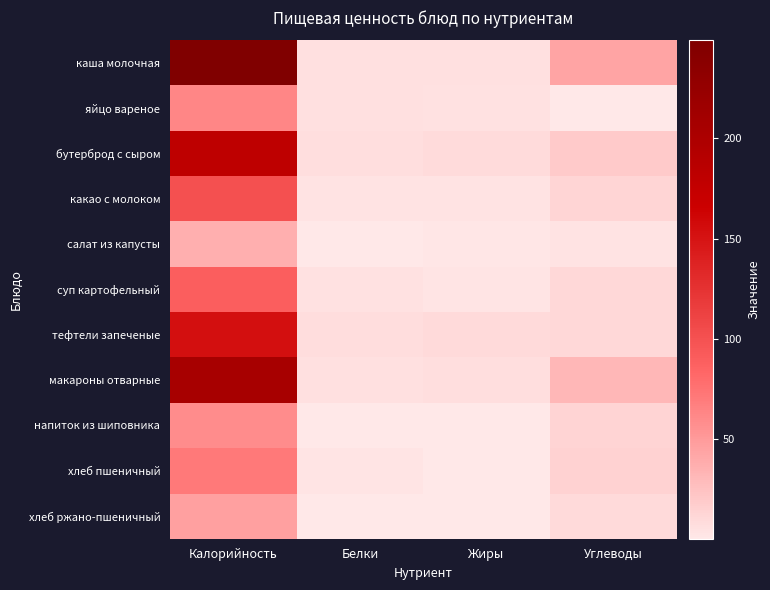

Reading left to right, what are all the values shown in this chart?

каша молочная: Калорийность=248.9	Белки=5.7	Жиры=5.8	Углеводы=43.5
яйцо вареное: Калорийность=63.0	Белки=5.1	Жиры=4.6	Углеводы=0.3
бутерброд с сыром: Калорийность=180.3	Белки=6.7	Жиры=8.4	Углеводы=19.4
какао с молоком: Калорийность=100.4	Белки=3.6	Жиры=3.6	Углеводы=12.6
салат из капусты: Калорийность=36.2	Белки=0.8	Жиры=1.9	Углеводы=3.9
суп картофельный: Калорийность=88.7	Белки=4.6	Жиры=2.9	Углеводы=10.1
тефтели запеченые: Калорийность=152.7	Белки=7.4	Жиры=8.9	Углеводы=9.9
макароны отварные: Калорийность=205.5	Белки=5.8	Жиры=6.1	Углеводы=32.0
напиток из шиповника: Калорийность=58.8	Белки=0.5	Жиры=0.2	Углеводы=13.7
хлеб пшеничный: Калорийность=70.5	Белки=2.4	Жиры=0.3	Углеводы=14.5
хлеб ржано-пшеничный: Калорийность=46.0	Белки=1.1	Жиры=0.2	Углеводы=9.9